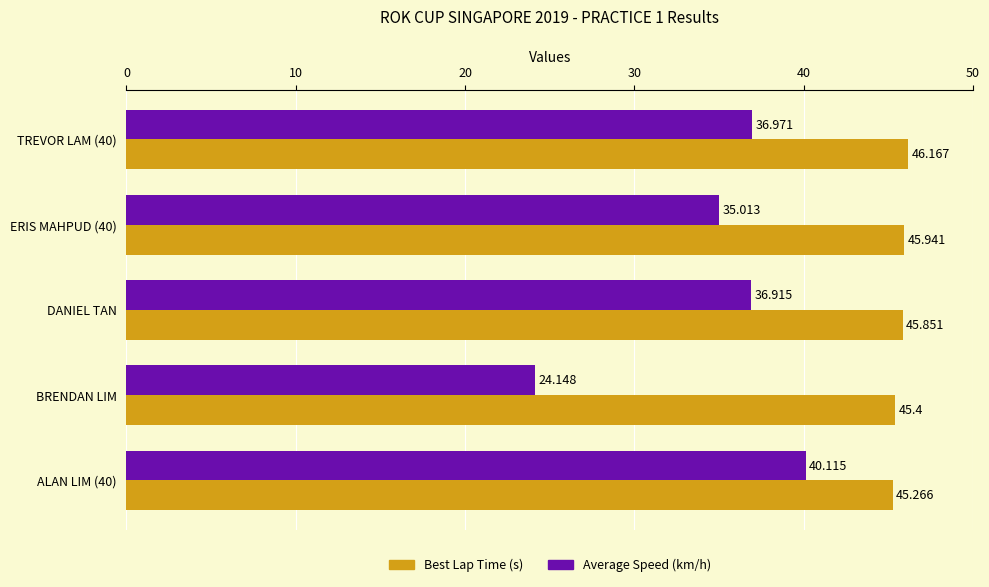

Rank the series by their maximum value, from lowest to highest.

Average Speed (km/h), Best Lap Time (s)